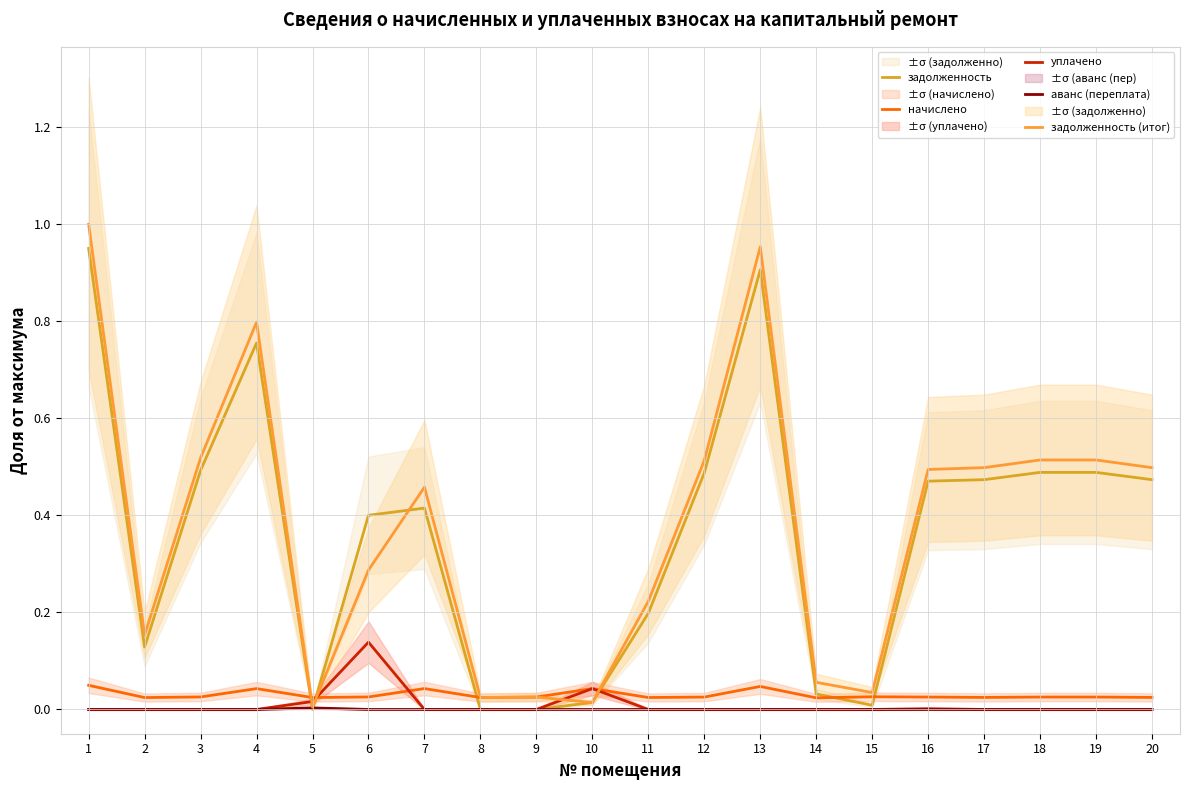

Is this an area chart (filled region under the line)?

No